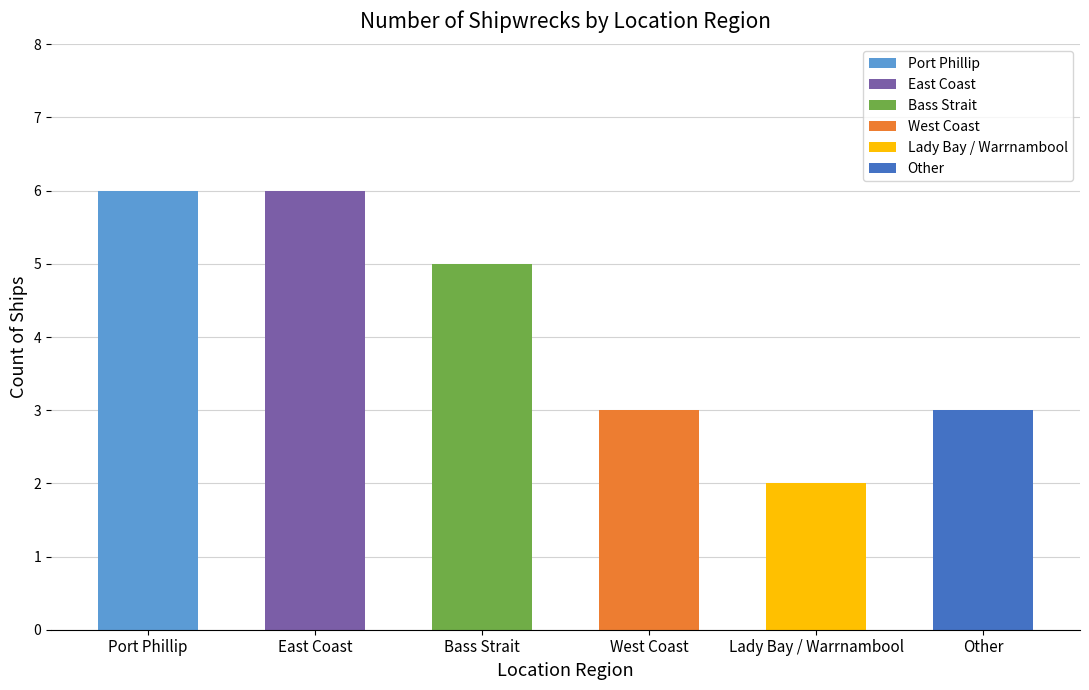

Where does the data first go above 5?

Port Phillip